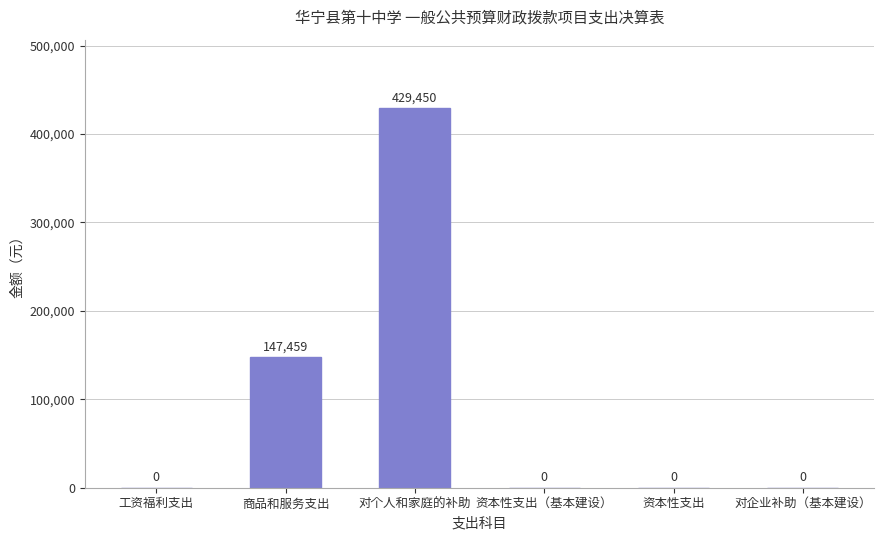

At which label is the value closest to 214725?

商品和服务支出